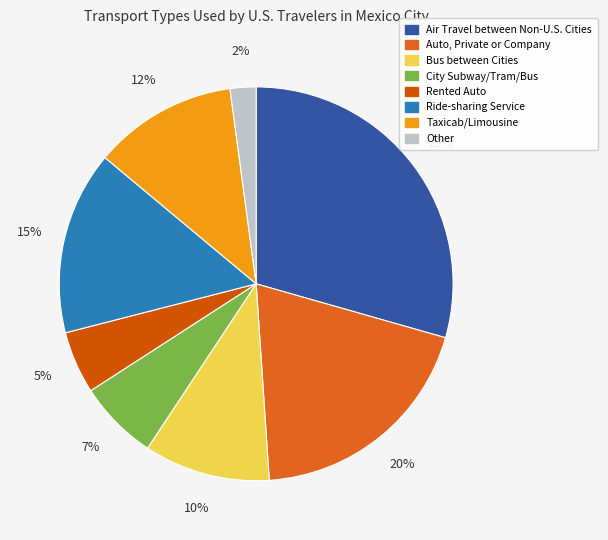

Is there a majority slice in this chart?

No